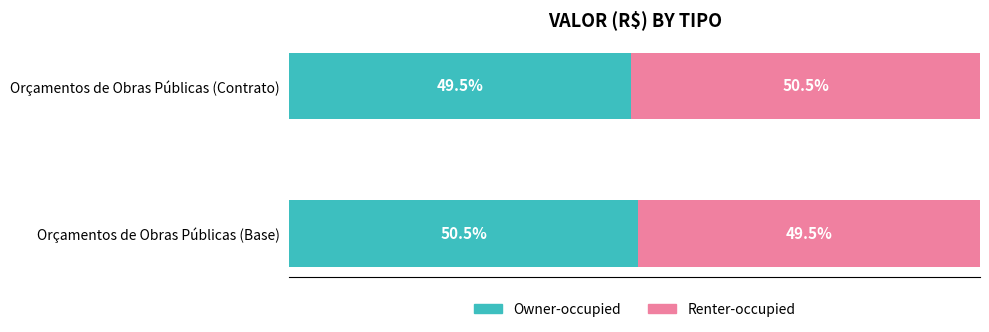

Which category has the highest value in the Owner-occupied series?

Orçamentos de Obras Públicas (Base)